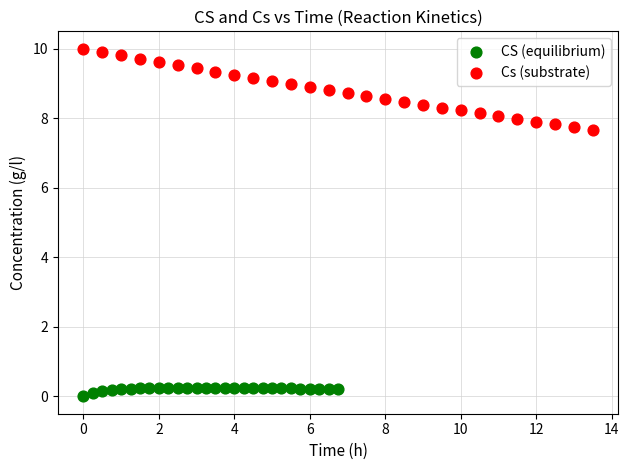

What are all the series names shown in the legend?

CS (equilibrium), Cs (substrate)